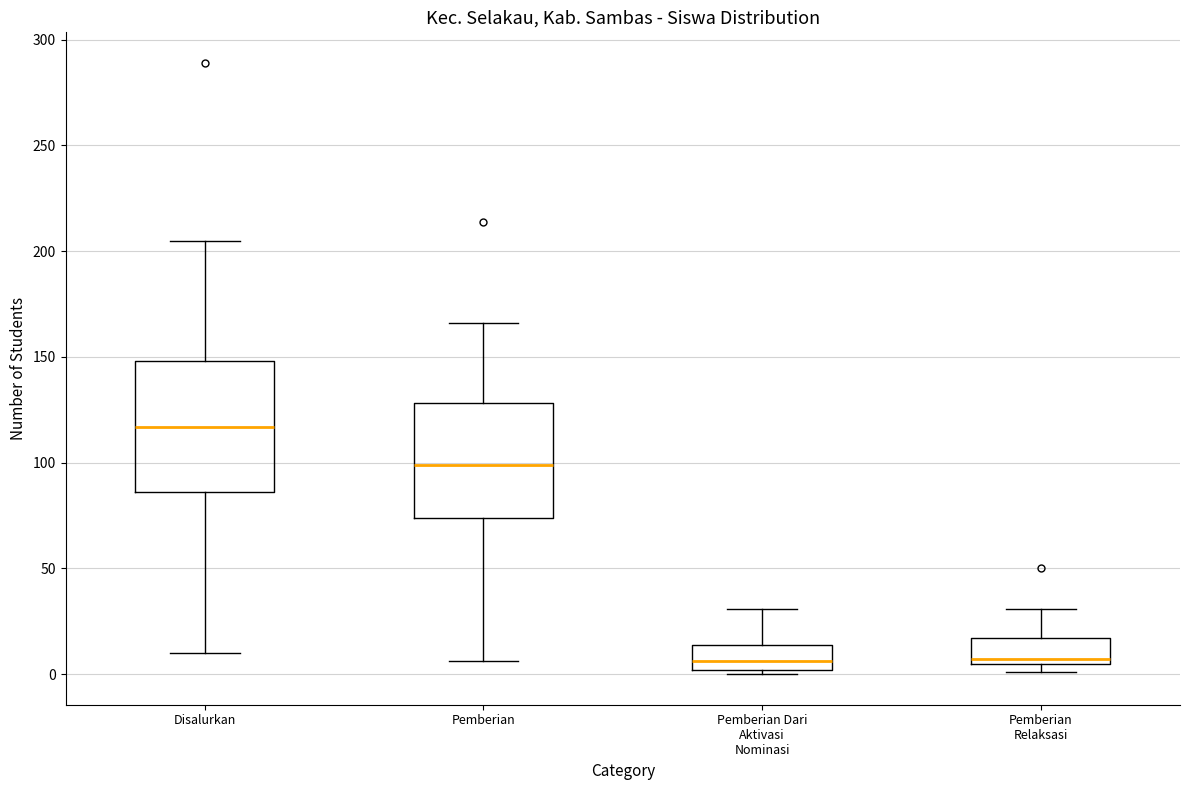

Reading left to right, read every box against the y-axis: the position of its median line, the range the box covers, and the ends of its whiskers. The values are not printed on the chart, so give them approximately, as read against the axis.

Disalurkan: median 115, box 85 to 150, whiskers 10 to 205
Pemberian: median 100, box 75 to 130, whiskers 5 to 165
Pemberian Dari Aktivasi Nominasi: median 5, box 0 to 15, whiskers 0 (just below the box's lower edge) to 30
Pemberian Relaksasi: median 5 (just above the box's lower edge), box 5 to 15, whiskers 0 to 30